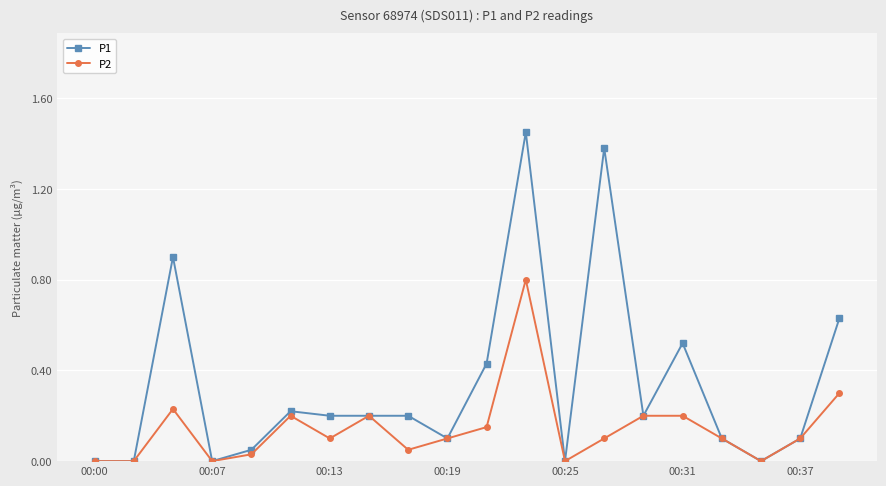

Rank the series by their average value, from lowest to highest.

P2, P1